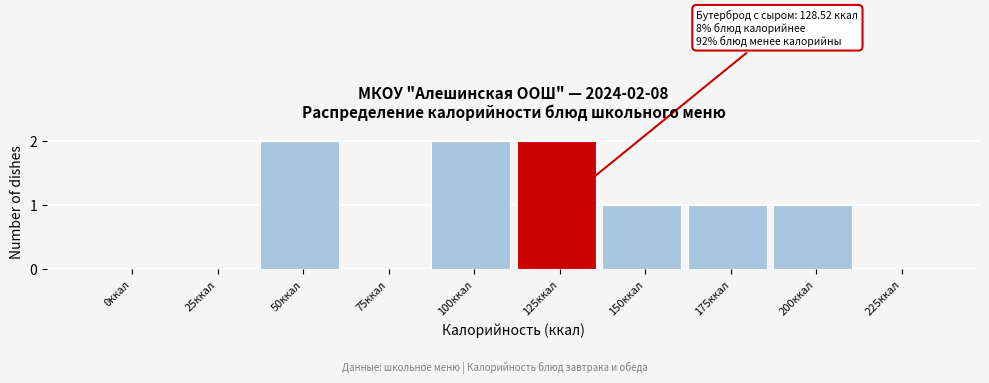

Reading right to left, extract all data points from this chart.

225ккал=0	200ккал=1	175ккал=1	150ккал=1	125ккал=2	100ккал=2	75ккал=0	50ккал=2	25ккал=0	0ккал=0